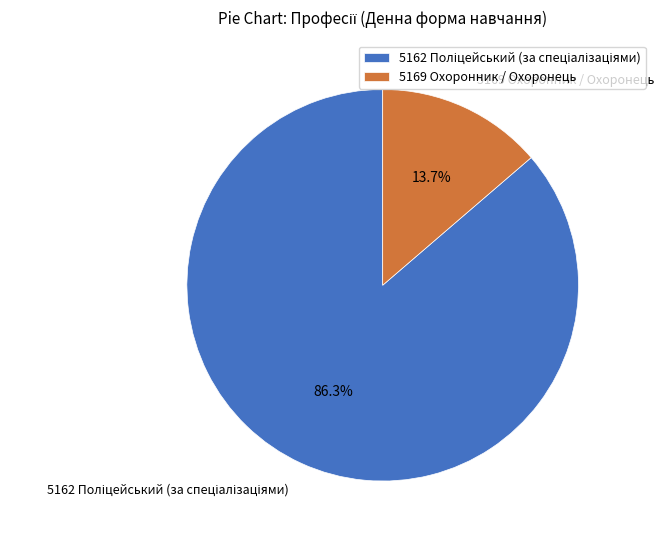

To the nearest percent, what is the difference between the largest and smallest slice percentages?

73%